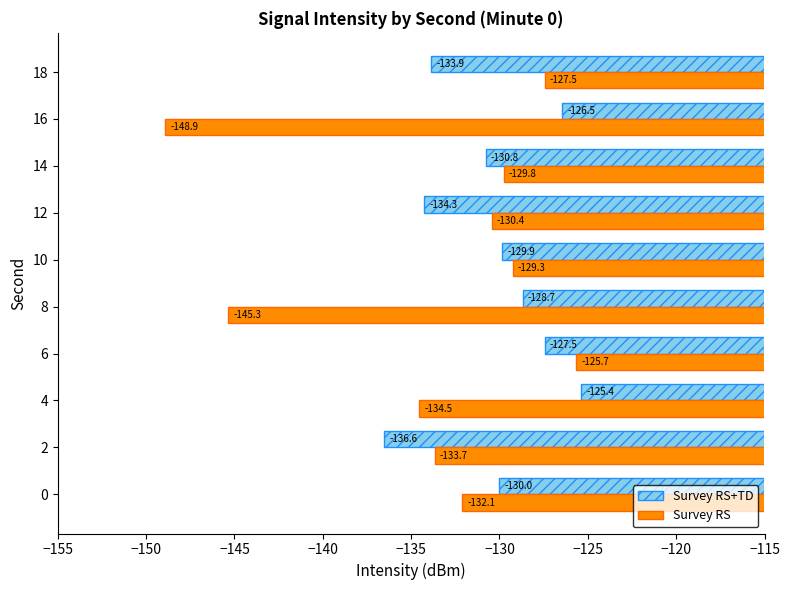

Which series has the widest spread of values?

Survey RS